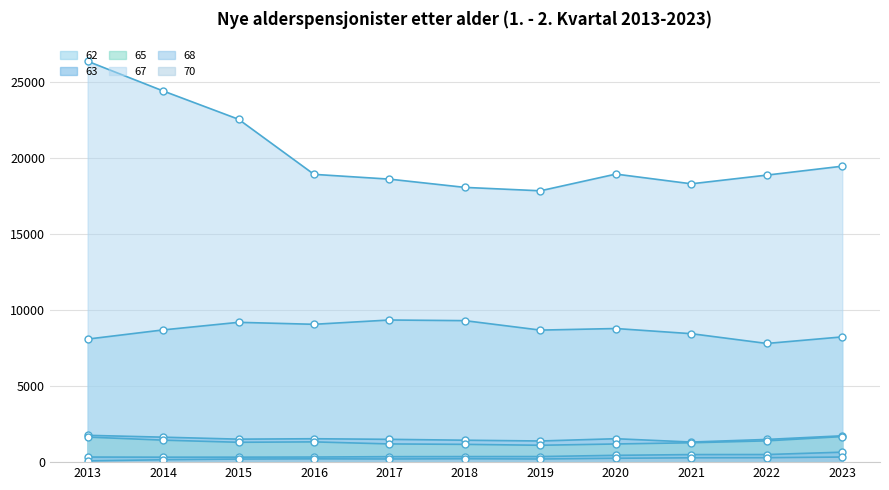

What is the spread (max minus min) of values at 2022?

18608